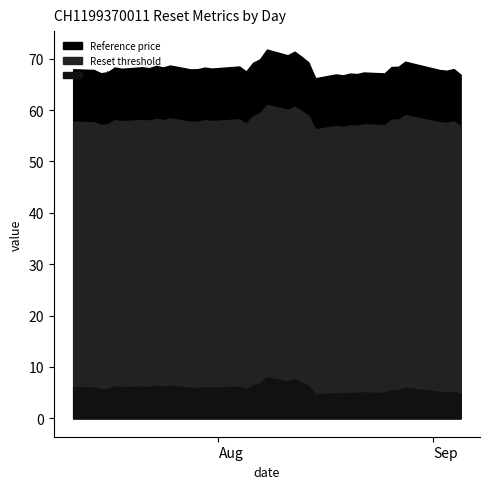

How many distinct data groups are displayed?

3